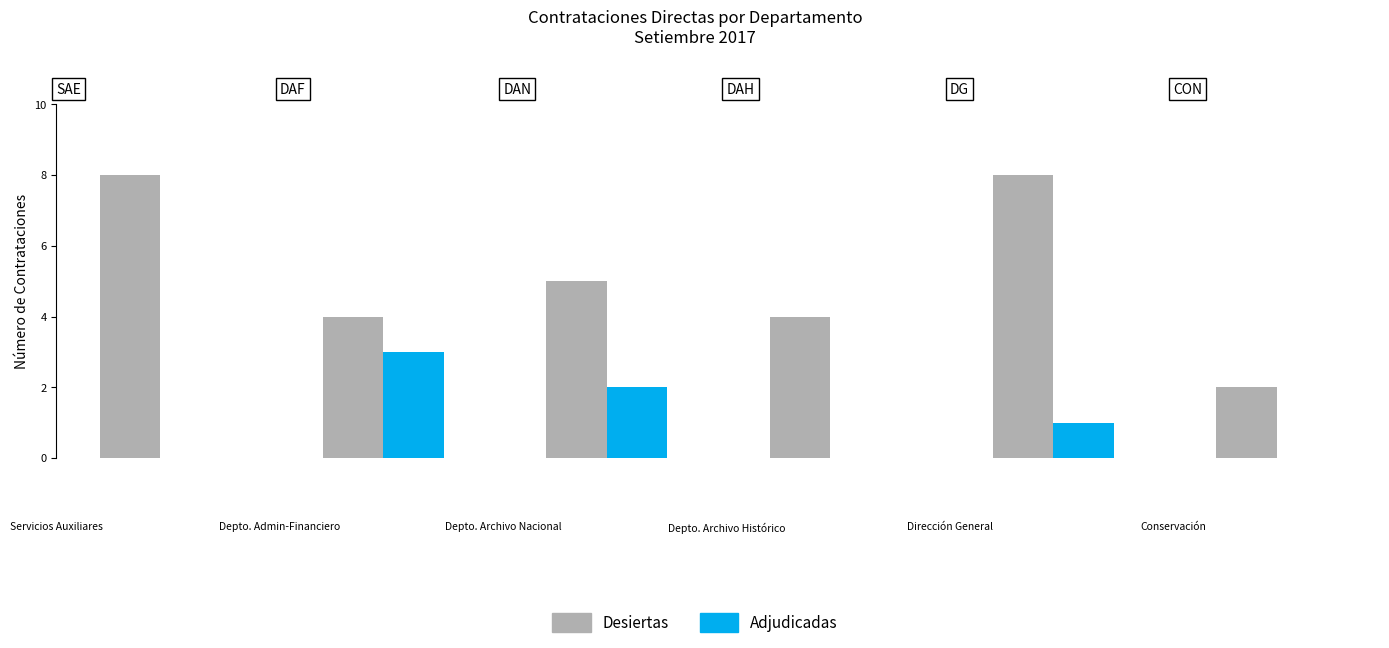

Is it true that Desiertas equals 5 at 3?

False